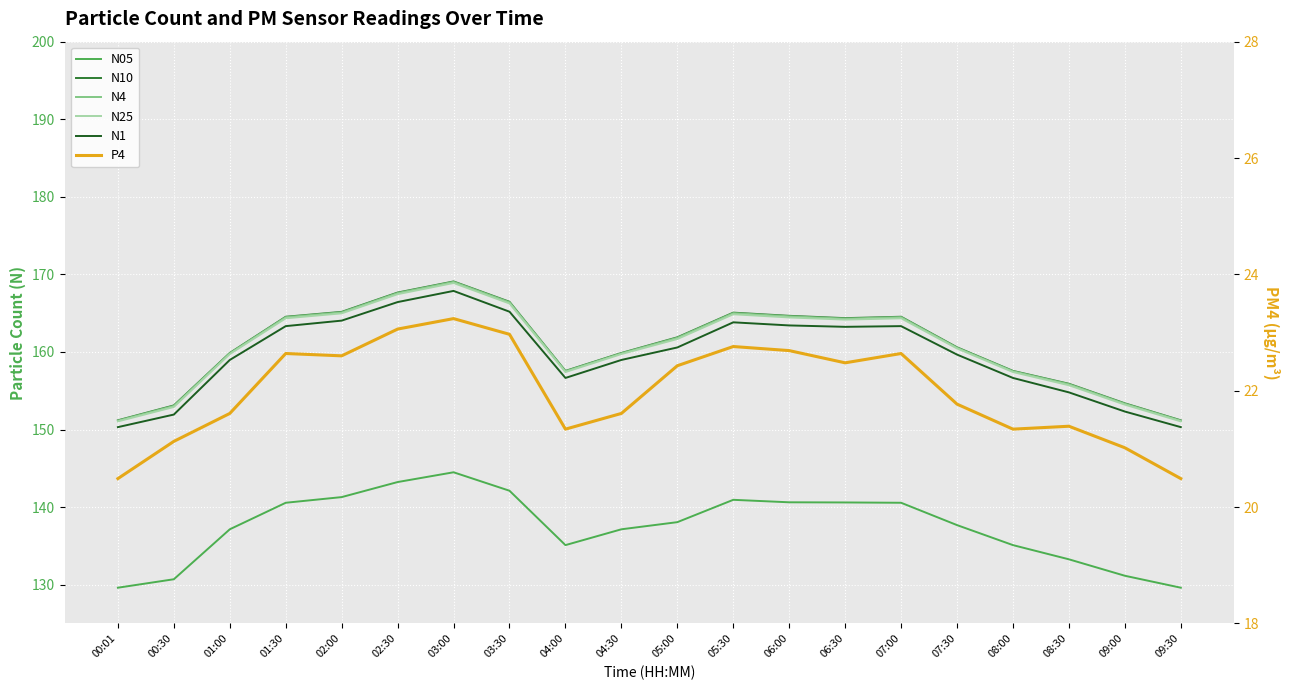

How many interior local peaks does the N1 series have?

3